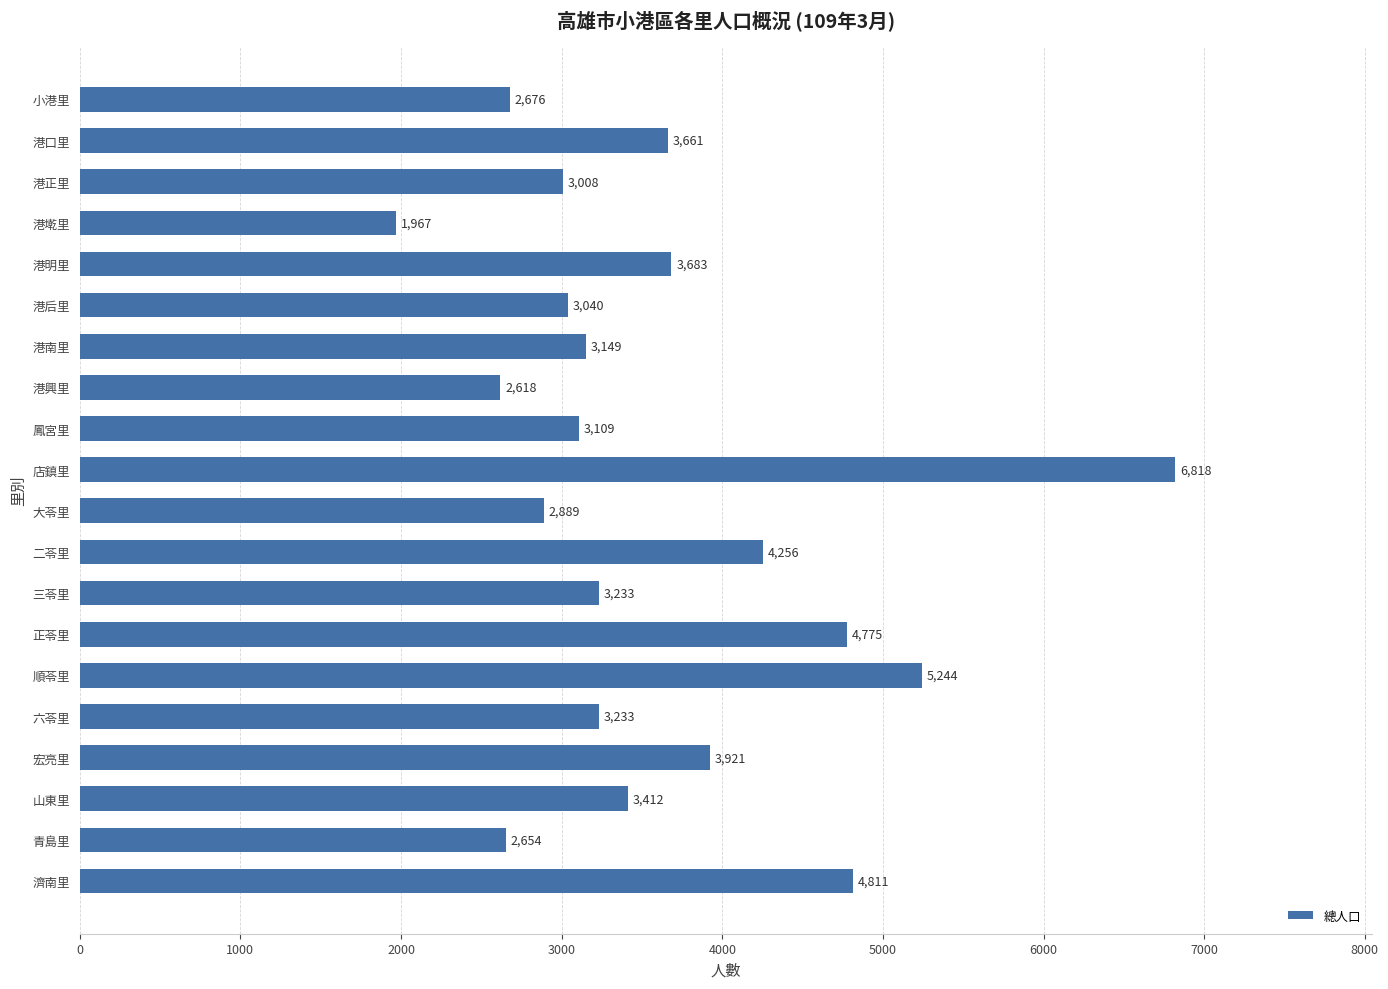

Reading top to bottom, what are all the values shown in this chart?

2676	3661	3008	1967	3683	3040	3149	2618	3109	6818	2889	4256	3233	4775	5244	3233	3921	3412	2654	4811